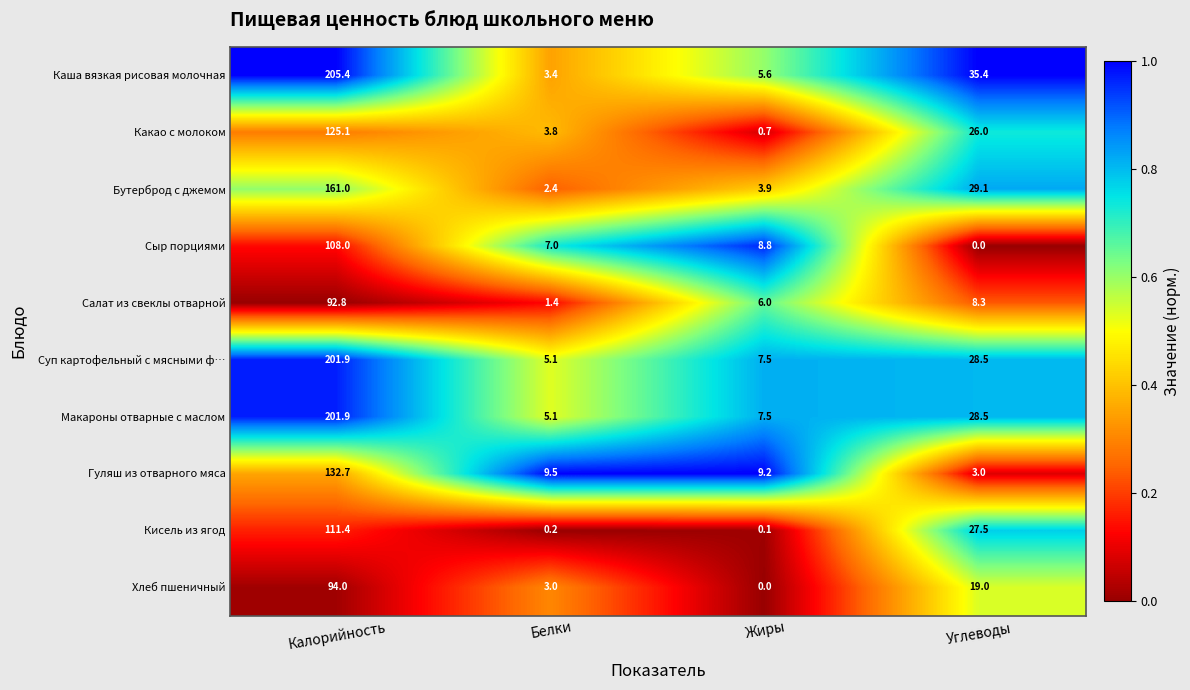

Which series changed the most between Калорийность and Жиры?

Каша вязкая рисовая молочная